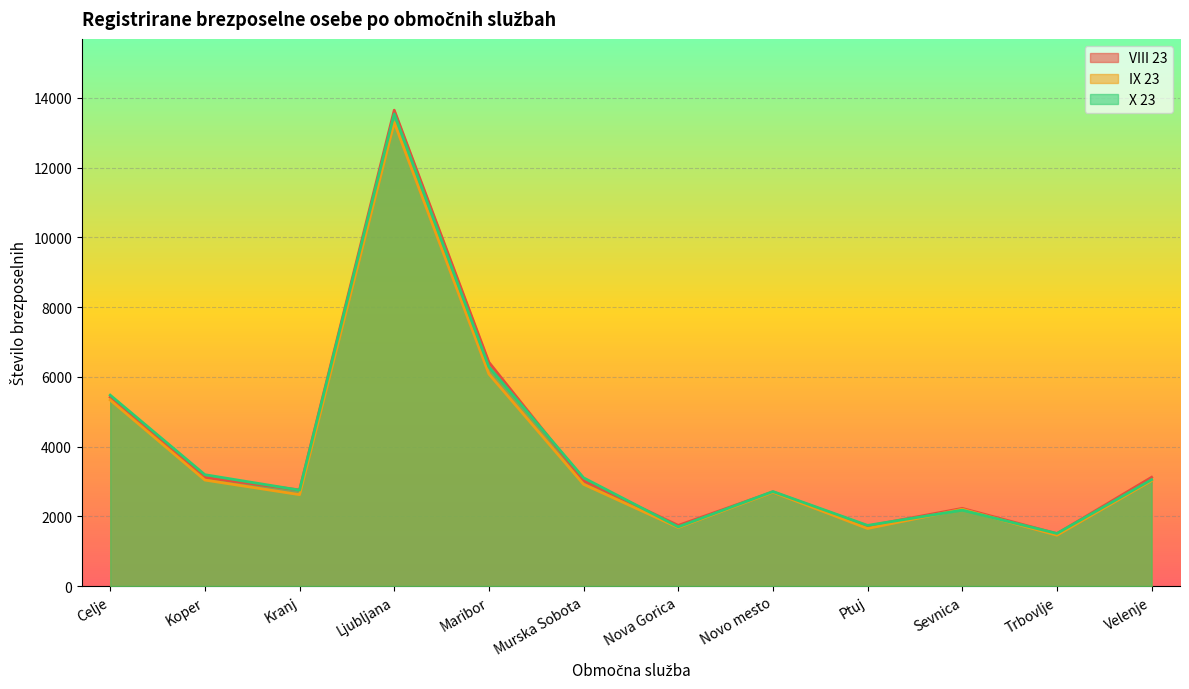

How many values in the VIII 23 series exceed 3021?

5